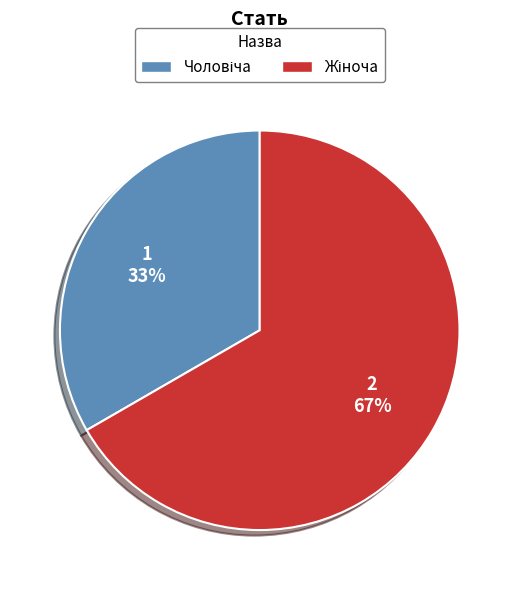

Is there a majority slice in this chart?

Yes